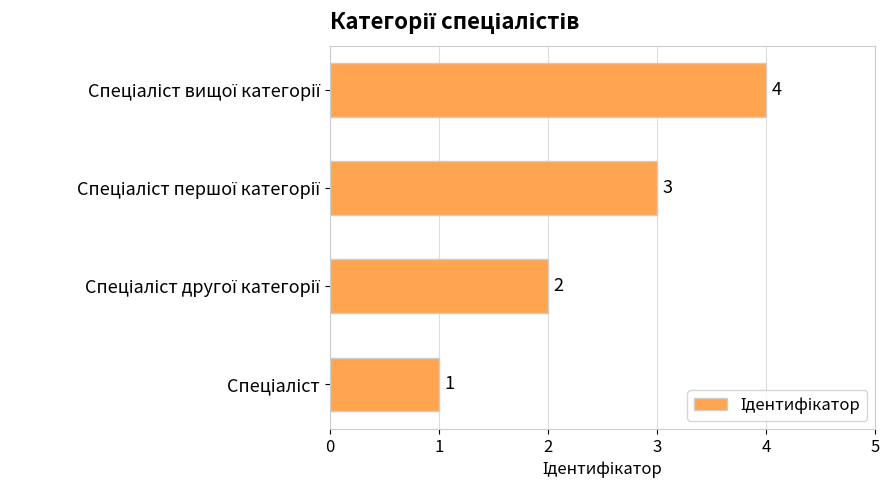

What is the sum of all values?

10